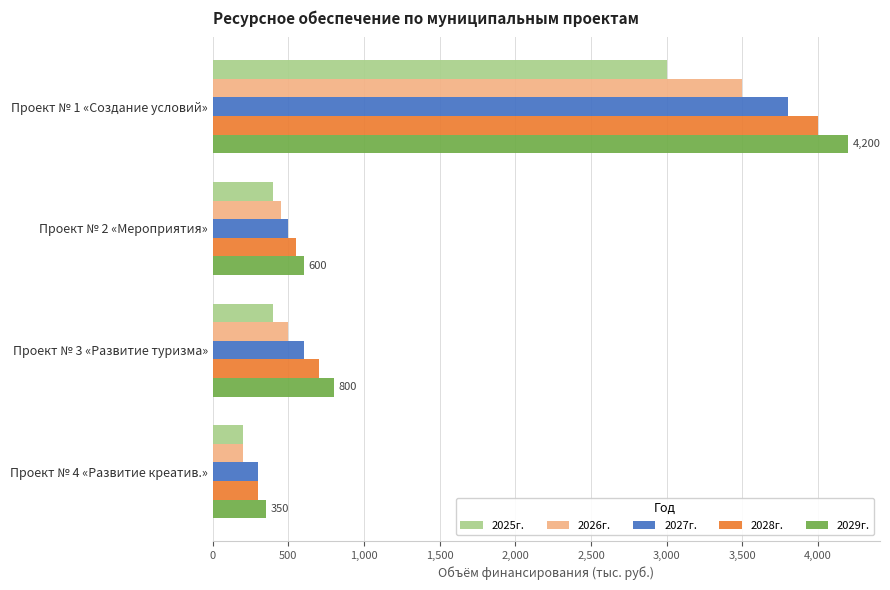

How many values in the 2025г. series are below 400?

1